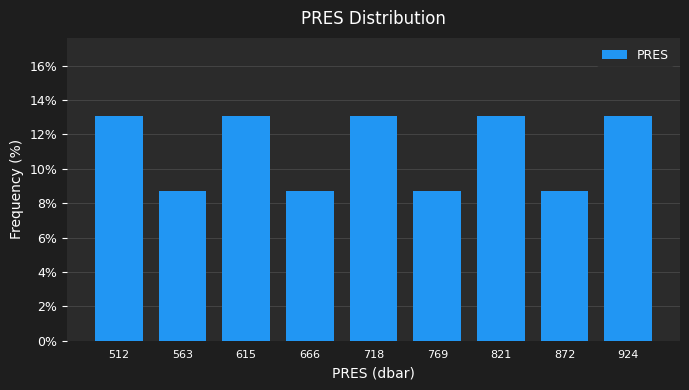

Reading left to right, transcribe all the data shown in this chart.

13.0	8.7	13.0	8.7	13.0	8.7	13.0	8.7	13.0